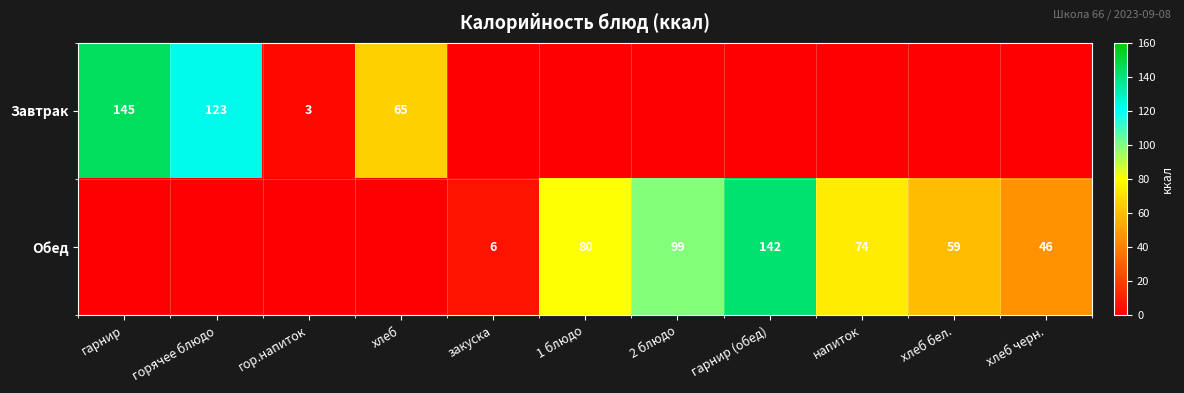

Is it true that Завтрак equals 3 at гор.напиток?

True